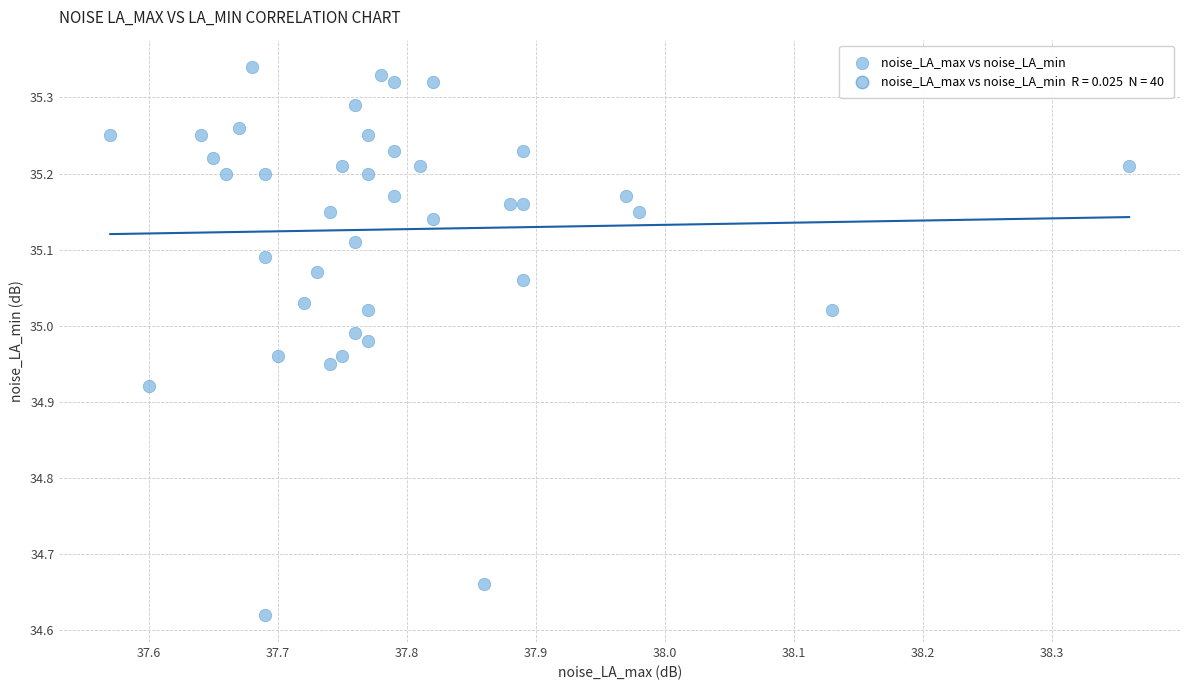

What is the range of Y values (max minus min)?

0.7